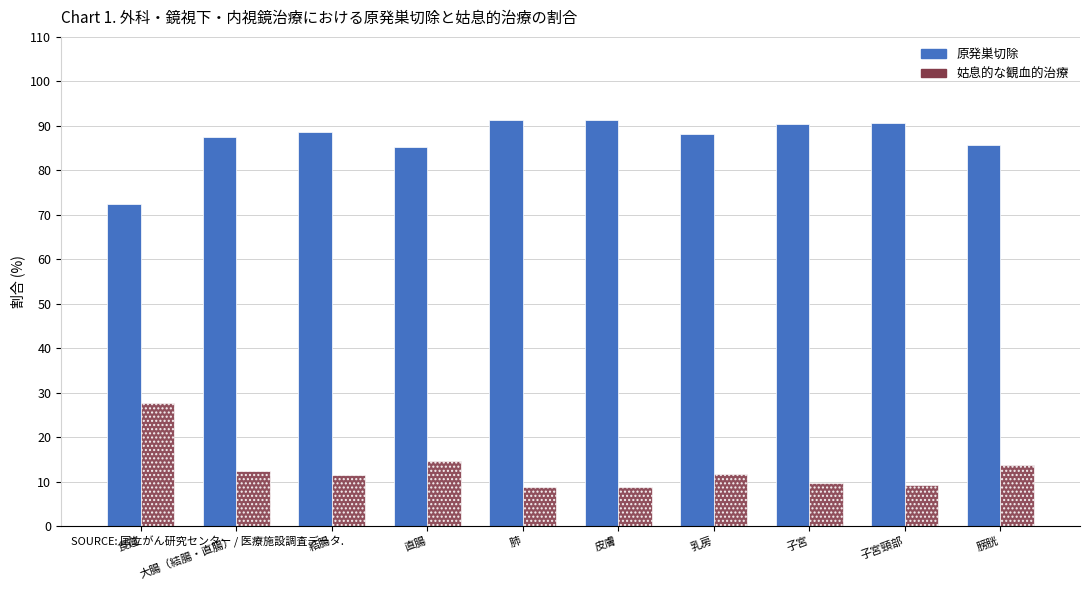

Does the chart contain any negative values?

No